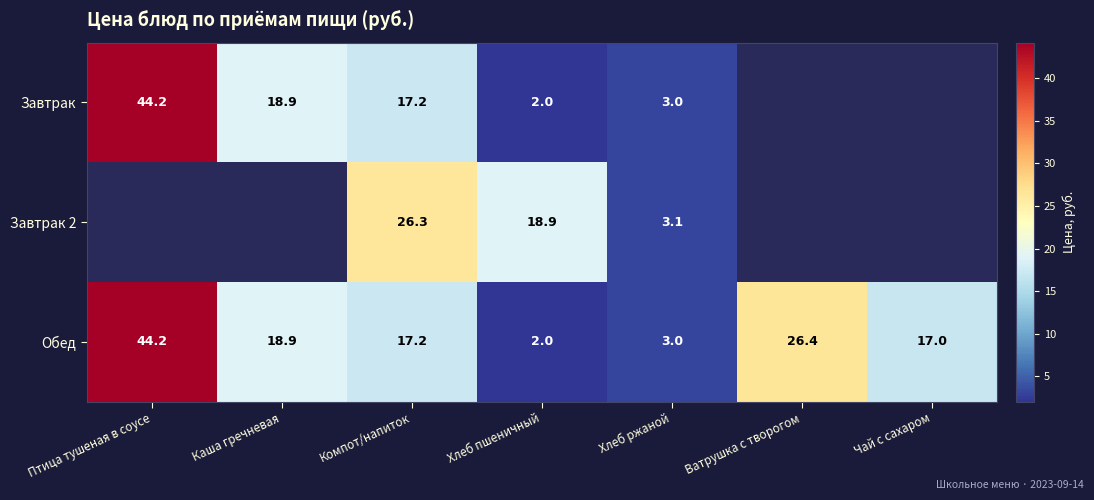

What is the minimum value shown in the chart?

2.0